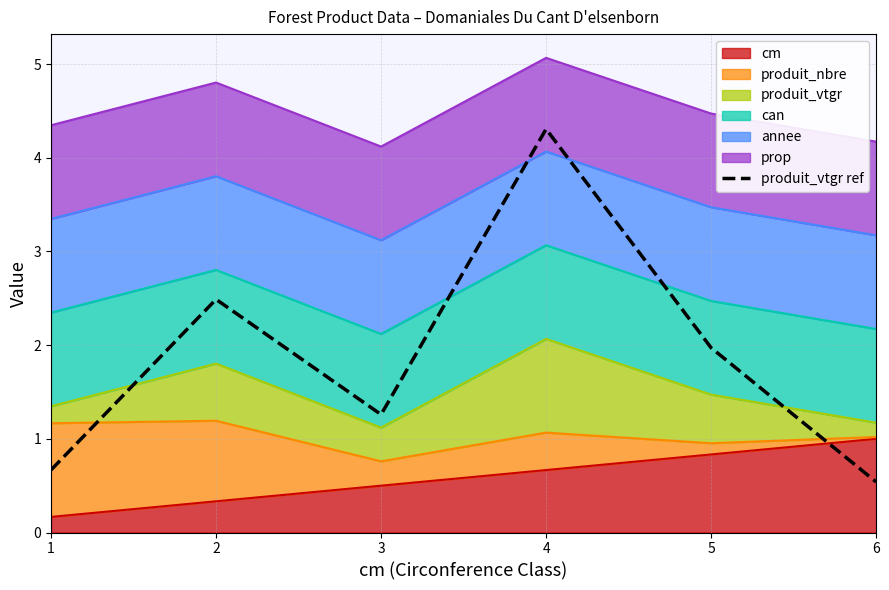

How many interior local valleys (lower than both neighbors) does the data have?

1